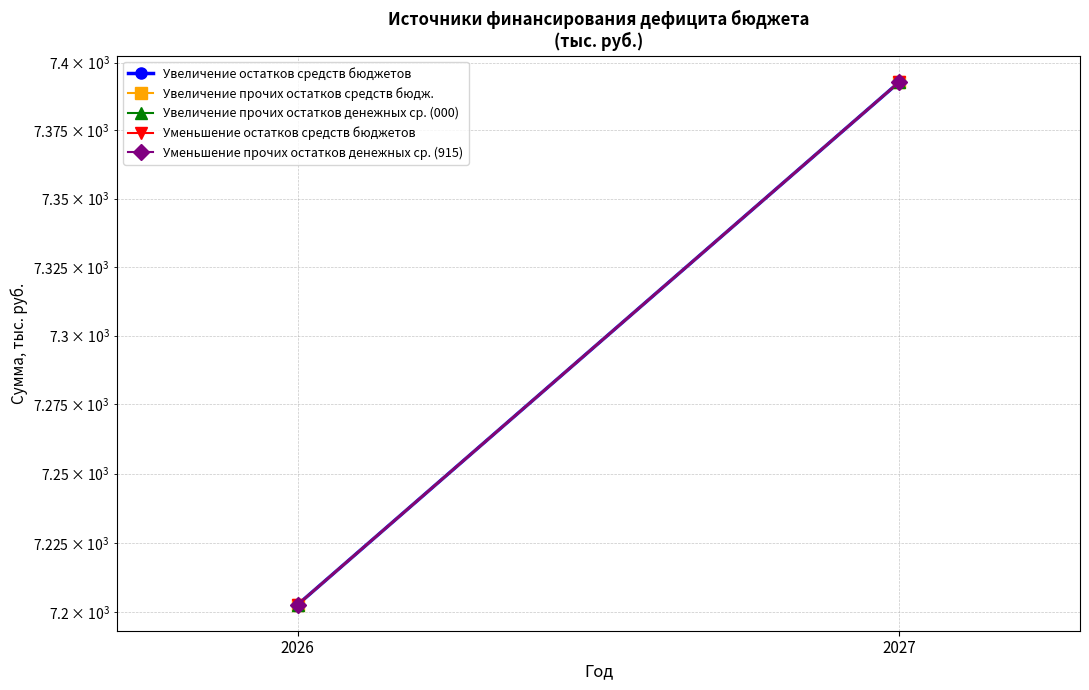

Which series changed the most between 2026 and 2027?

Увеличение остатков средств бюджетов